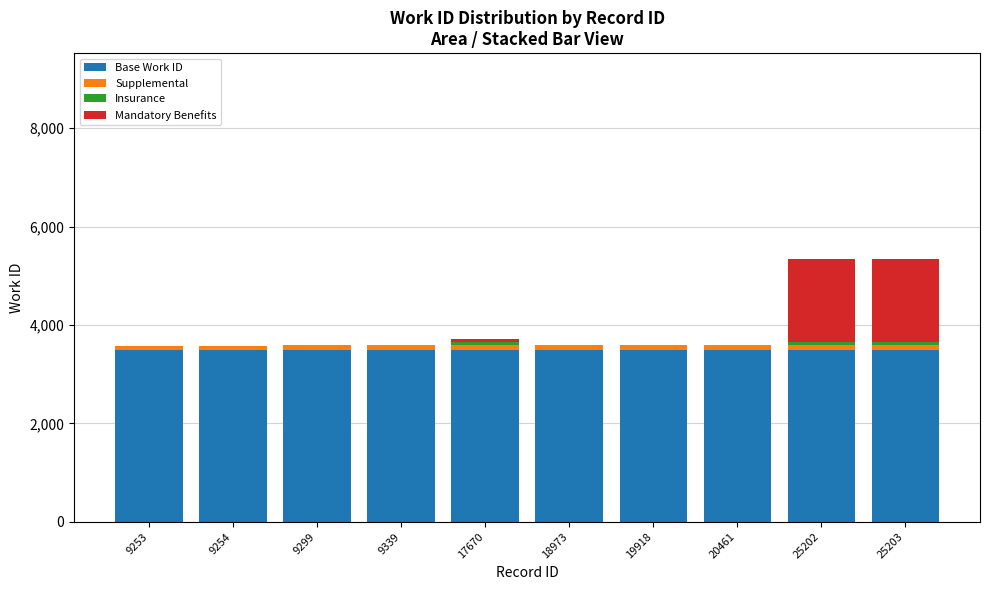

Is it true that Base Work ID equals 792 at 20461?

False